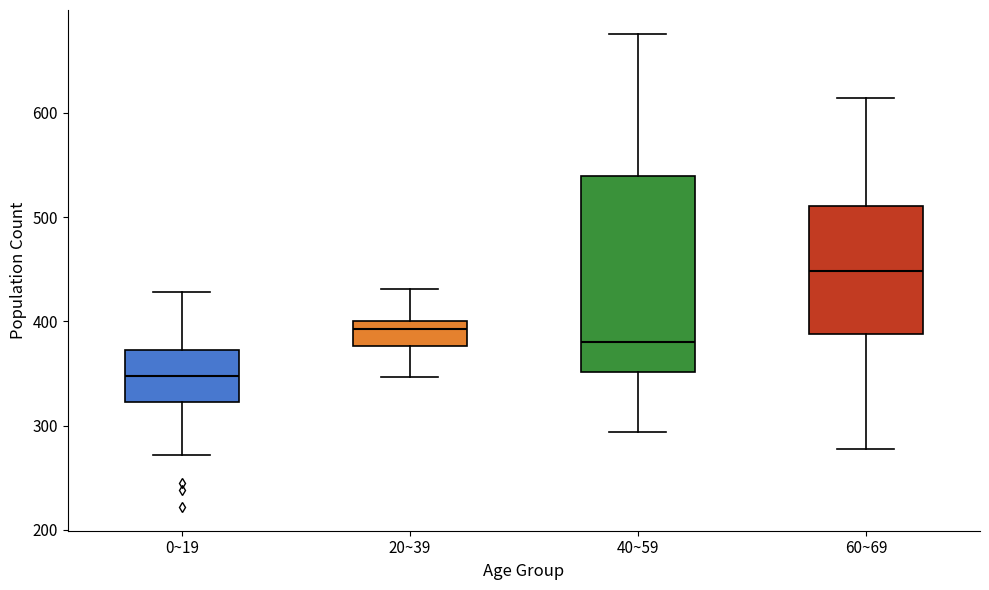

Which box has the highest median line?

60~69